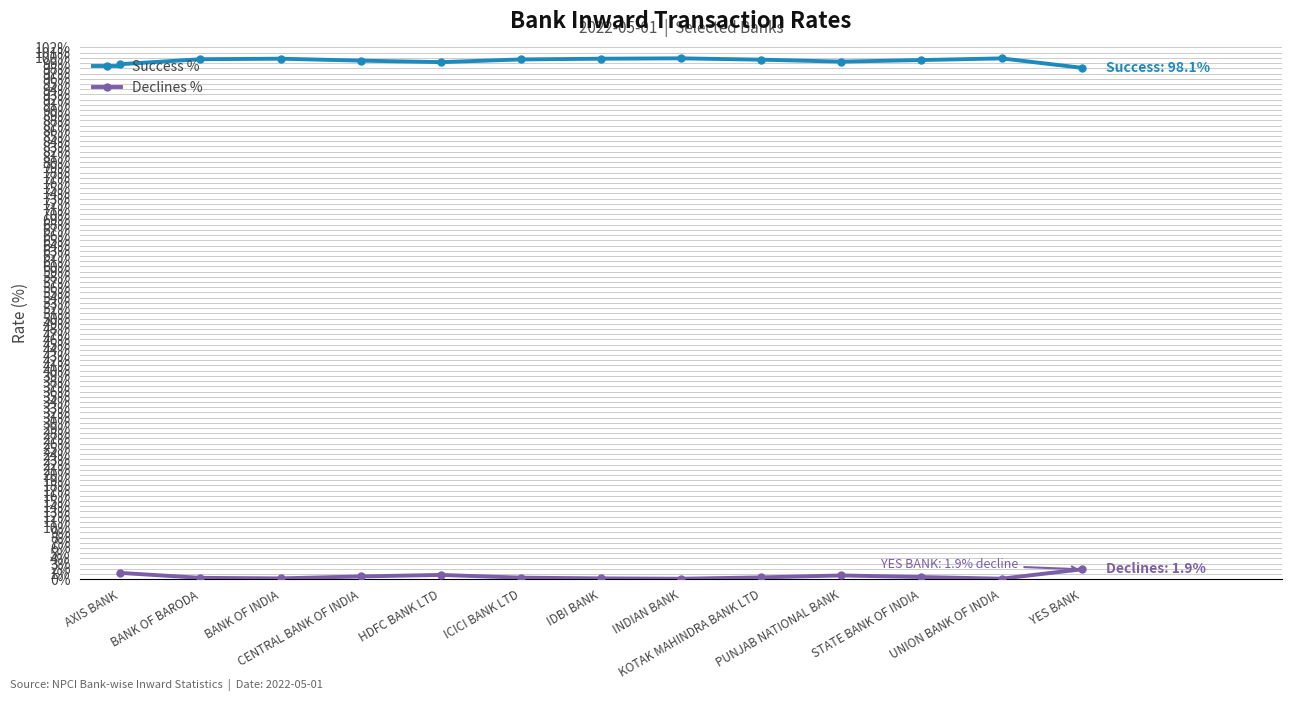

What is the sum of the Declines % values at INDIAN BANK and UNION BANK OF INDIA?

0.2